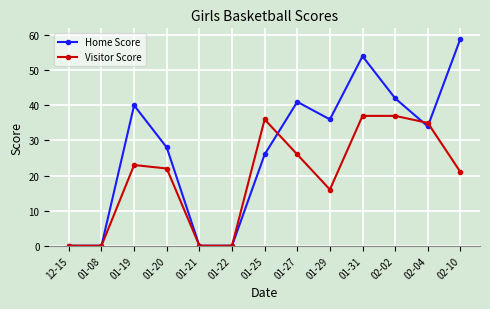

At 01-20, list the series in order from smallest to largest.

Visitor Score, Home Score